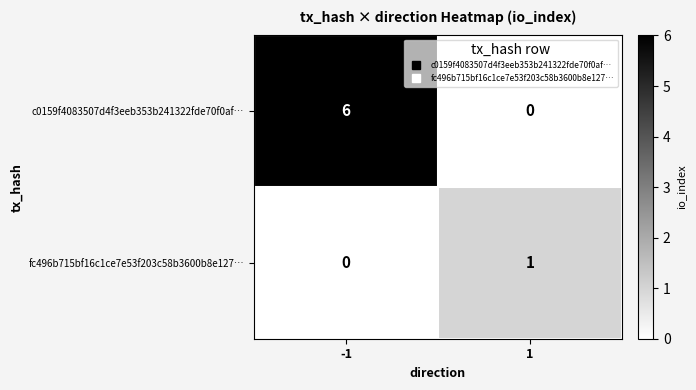

Rank the series at 1 from lowest to highest value.

c0159f4083507d4f3eeb353b241322fde70f0af…, fc496b715bf16c1ce7e53f203c58b3600b8e127…